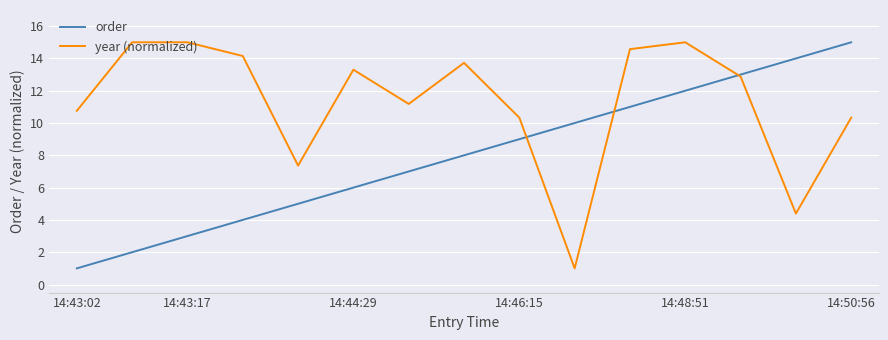

Which series has the largest total across all categories?

year (normalized)